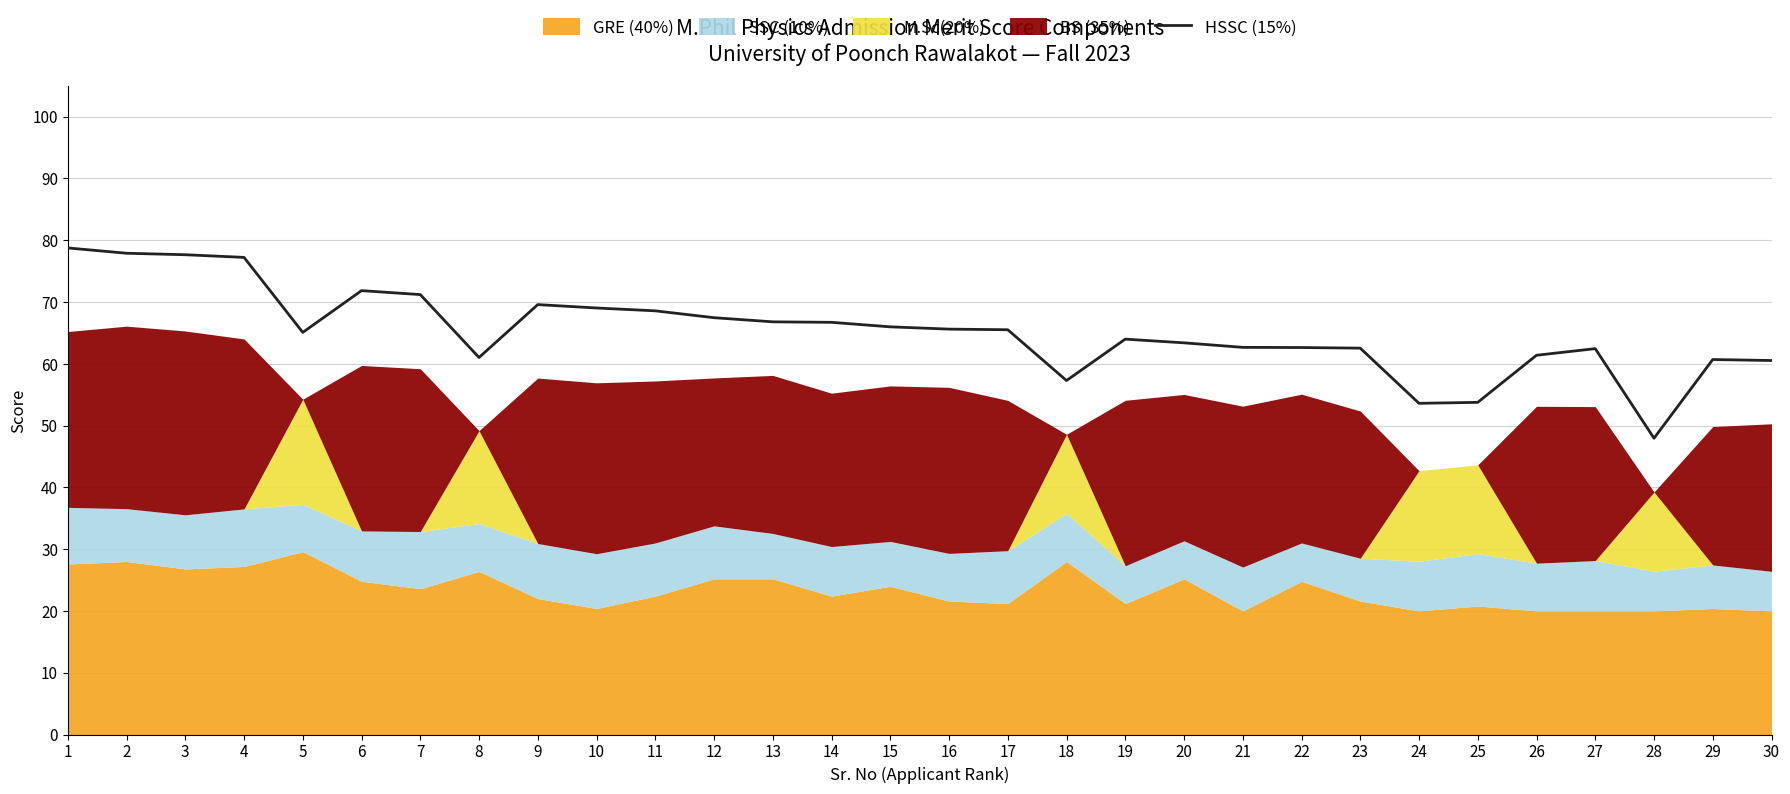

What is the difference between the maximum and minimum values?

30.8